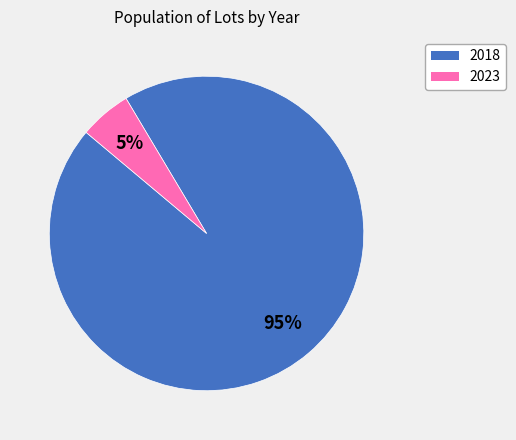

To the nearest percent, what percentage of the pie is 2023?

5%